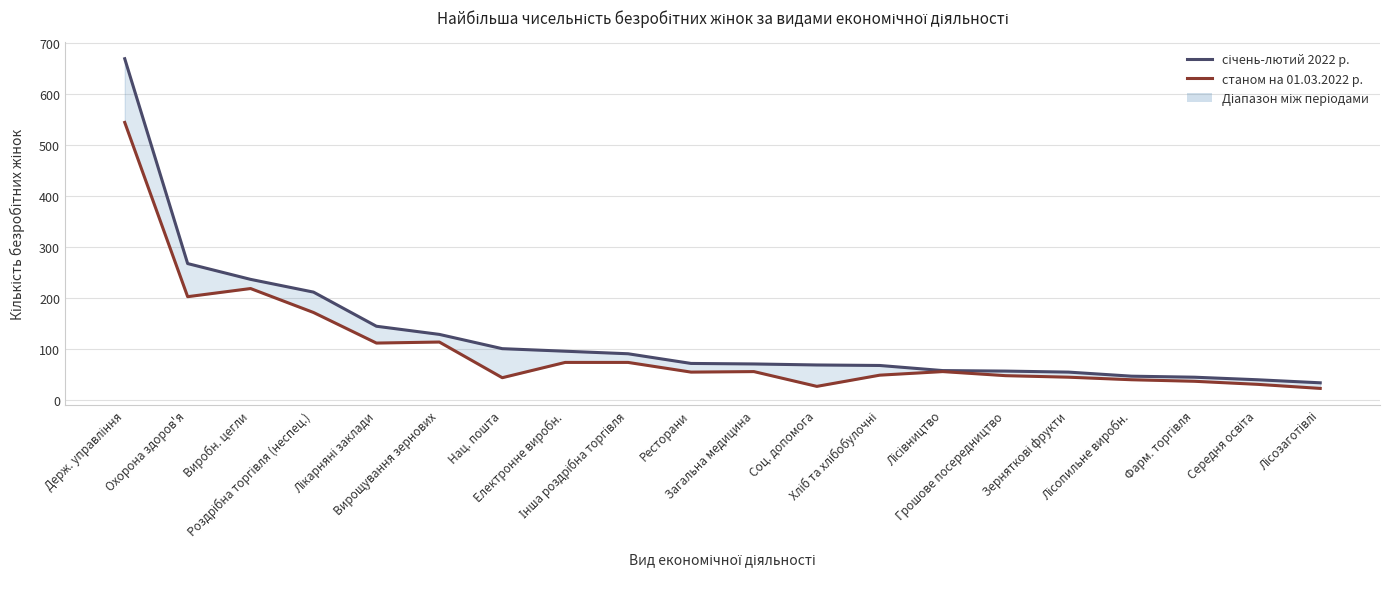

Reading right to left, extract all data points from this chart.

січень-лютий 2022 р.: Лісозаготівлі=34	Середня освіта=40	Фарм. торгівля=45	Лісопильне виробн.=47	Зерняткові фрукти=55	Грошове посередництво=57	Лісівництво=58	Хліб та хлібобулочні=68	Соц. допомога=69	Загальна медицина=71	Ресторани=72	Інша роздрібна торгівля=91	Електронне виробн.=96	Нац. пошта=101	Вирощування зернових=129	Лікарняні заклади=145	Роздрібна торгівля (неспец.)=212	Виробн. цегли=237	Охорона здоров'я=268	Держ. управління=670
станом на 01.03.2022 р.: Лісозаготівлі=23	Середня освіта=31	Фарм. торгівля=37	Лісопильне виробн.=40	Зерняткові фрукти=45	Грошове посередництво=48	Лісівництво=56	Хліб та хлібобулочні=49	Соц. допомога=27	Загальна медицина=56	Ресторани=55	Інша роздрібна торгівля=74	Електронне виробн.=74	Нац. пошта=44	Вирощування зернових=114	Лікарняні заклади=112	Роздрібна торгівля (неспец.)=172	Виробн. цегли=219	Охорона здоров'я=203	Держ. управління=545